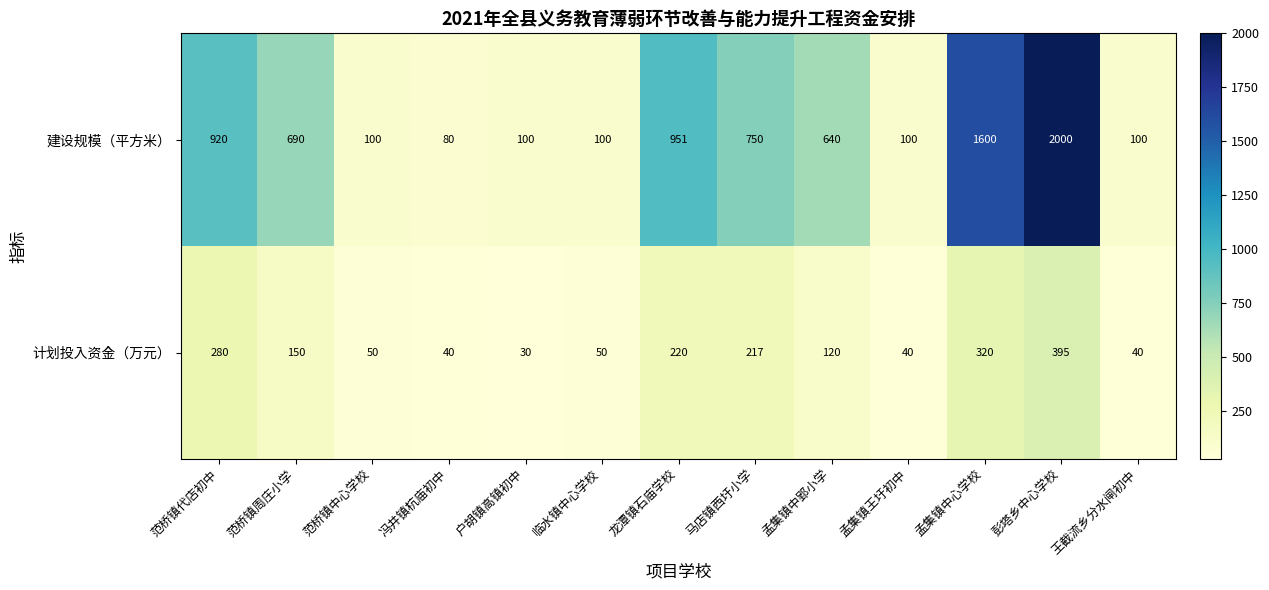

At which category is the sum across all series the highest?

彭塔乡中心学校